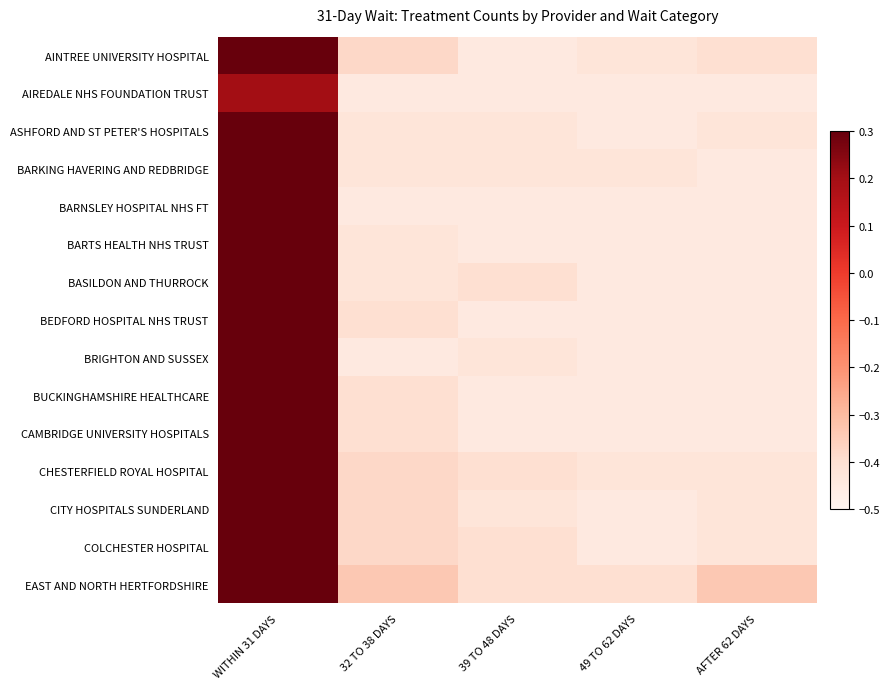

Reading left to right, extract all data points from this chart.

AINTREE UNIVERSITY HOSPITAL: WITHIN 31 DAYS=2.1	32 TO 38 DAYS=-0.4	39 TO 48 DAYS=-0.4	49 TO 62 DAYS=-0.4	AFTER 62 DAYS=-0.4
AIREDALE NHS FOUNDATION TRUST: WITHIN 31 DAYS=0.2	32 TO 38 DAYS=-0.4	39 TO 48 DAYS=-0.4	49 TO 62 DAYS=-0.4	AFTER 62 DAYS=-0.4
ASHFORD AND ST PETER'S HOSPITALS: WITHIN 31 DAYS=0.5	32 TO 38 DAYS=-0.4	39 TO 48 DAYS=-0.4	49 TO 62 DAYS=-0.4	AFTER 62 DAYS=-0.4
BARKING HAVERING AND REDBRIDGE: WITHIN 31 DAYS=2.3	32 TO 38 DAYS=-0.4	39 TO 48 DAYS=-0.4	49 TO 62 DAYS=-0.4	AFTER 62 DAYS=-0.4
BARNSLEY HOSPITAL NHS FT: WITHIN 31 DAYS=0.4	32 TO 38 DAYS=-0.4	39 TO 48 DAYS=-0.4	49 TO 62 DAYS=-0.4	AFTER 62 DAYS=-0.4
BARTS HEALTH NHS TRUST: WITHIN 31 DAYS=4.6	32 TO 38 DAYS=-0.4	39 TO 48 DAYS=-0.4	49 TO 62 DAYS=-0.4	AFTER 62 DAYS=-0.4
BASILDON AND THURROCK: WITHIN 31 DAYS=0.9	32 TO 38 DAYS=-0.4	39 TO 48 DAYS=-0.4	49 TO 62 DAYS=-0.4	AFTER 62 DAYS=-0.4
BEDFORD HOSPITAL NHS TRUST: WITHIN 31 DAYS=0.8	32 TO 38 DAYS=-0.4	39 TO 48 DAYS=-0.4	49 TO 62 DAYS=-0.4	AFTER 62 DAYS=-0.4
BRIGHTON AND SUSSEX: WITHIN 31 DAYS=2.1	32 TO 38 DAYS=-0.4	39 TO 48 DAYS=-0.4	49 TO 62 DAYS=-0.4	AFTER 62 DAYS=-0.4
BUCKINGHAMSHIRE HEALTHCARE: WITHIN 31 DAYS=2.1	32 TO 38 DAYS=-0.4	39 TO 48 DAYS=-0.4	49 TO 62 DAYS=-0.4	AFTER 62 DAYS=-0.4
CAMBRIDGE UNIVERSITY HOSPITALS: WITHIN 31 DAYS=3.8	32 TO 38 DAYS=-0.4	39 TO 48 DAYS=-0.4	49 TO 62 DAYS=-0.4	AFTER 62 DAYS=-0.4
CHESTERFIELD ROYAL HOSPITAL: WITHIN 31 DAYS=1.5	32 TO 38 DAYS=-0.4	39 TO 48 DAYS=-0.4	49 TO 62 DAYS=-0.4	AFTER 62 DAYS=-0.4
CITY HOSPITALS SUNDERLAND: WITHIN 31 DAYS=1.5	32 TO 38 DAYS=-0.4	39 TO 48 DAYS=-0.4	49 TO 62 DAYS=-0.4	AFTER 62 DAYS=-0.4
COLCHESTER HOSPITAL: WITHIN 31 DAYS=1.7	32 TO 38 DAYS=-0.4	39 TO 48 DAYS=-0.4	49 TO 62 DAYS=-0.4	AFTER 62 DAYS=-0.4
EAST AND NORTH HERTFORDSHIRE: WITHIN 31 DAYS=1.3	32 TO 38 DAYS=-0.3	39 TO 48 DAYS=-0.4	49 TO 62 DAYS=-0.4	AFTER 62 DAYS=-0.3